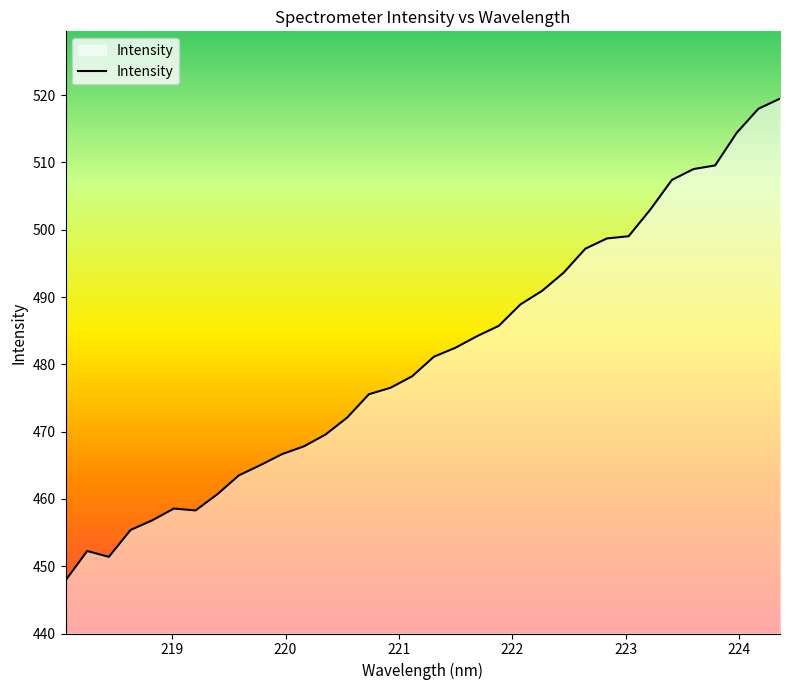

What is the smallest value displayed?

447.9